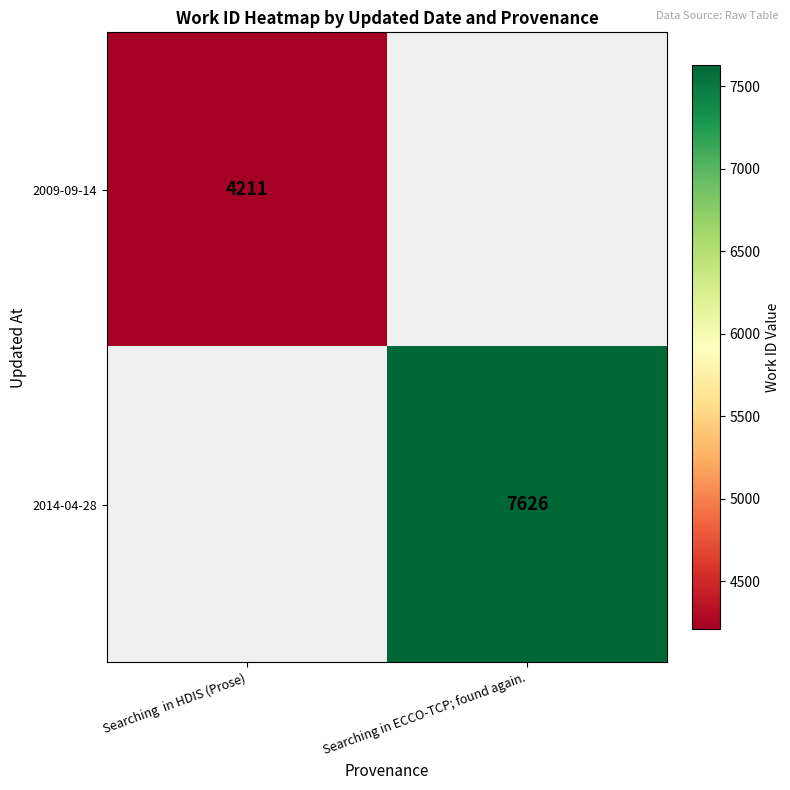

The 2014-04-28 series shows 11658 at Searching in ECCO-TCP; found again.. True or false?

False